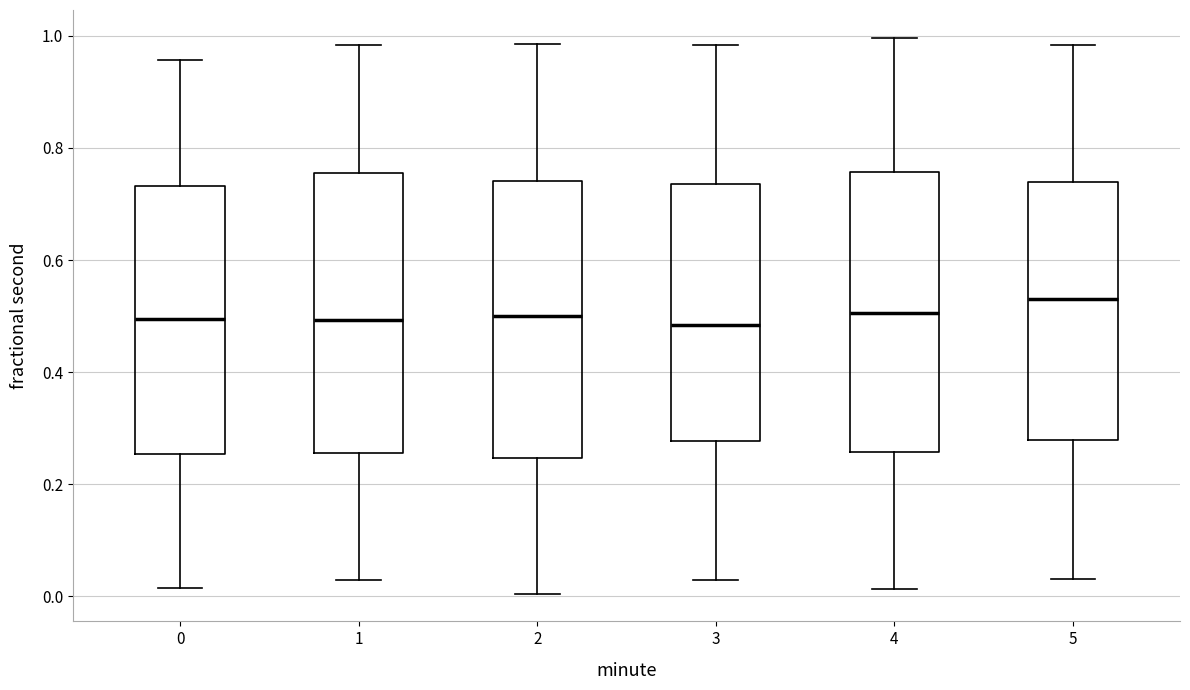

Reading left to right, read every box against the y-axis: the position of its median line, the range the box covers, and the ends of its whiskers. The values are not printed on the chart, so give them approximately, as read against the axis.

0: median 0.50, box 0.26 to 0.74, whiskers 0.02 to 0.96
1: median 0.50, box 0.26 to 0.76, whiskers 0.02 to 0.98
2: median 0.50, box 0.24 to 0.74, whiskers 0.00 to 0.98
3: median 0.48, box 0.28 to 0.74, whiskers 0.02 to 0.98
4: median 0.50, box 0.26 to 0.76, whiskers 0.02 to 1.00
5: median 0.54, box 0.28 to 0.74, whiskers 0.04 to 0.98